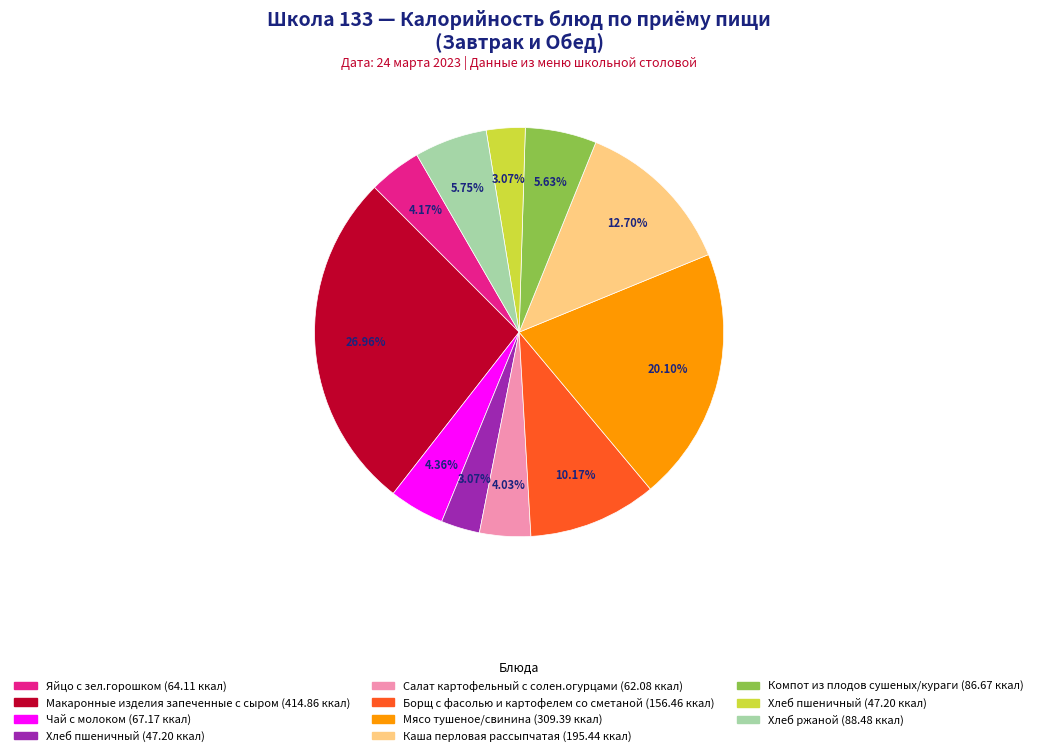

Is there a majority slice in this chart?

No